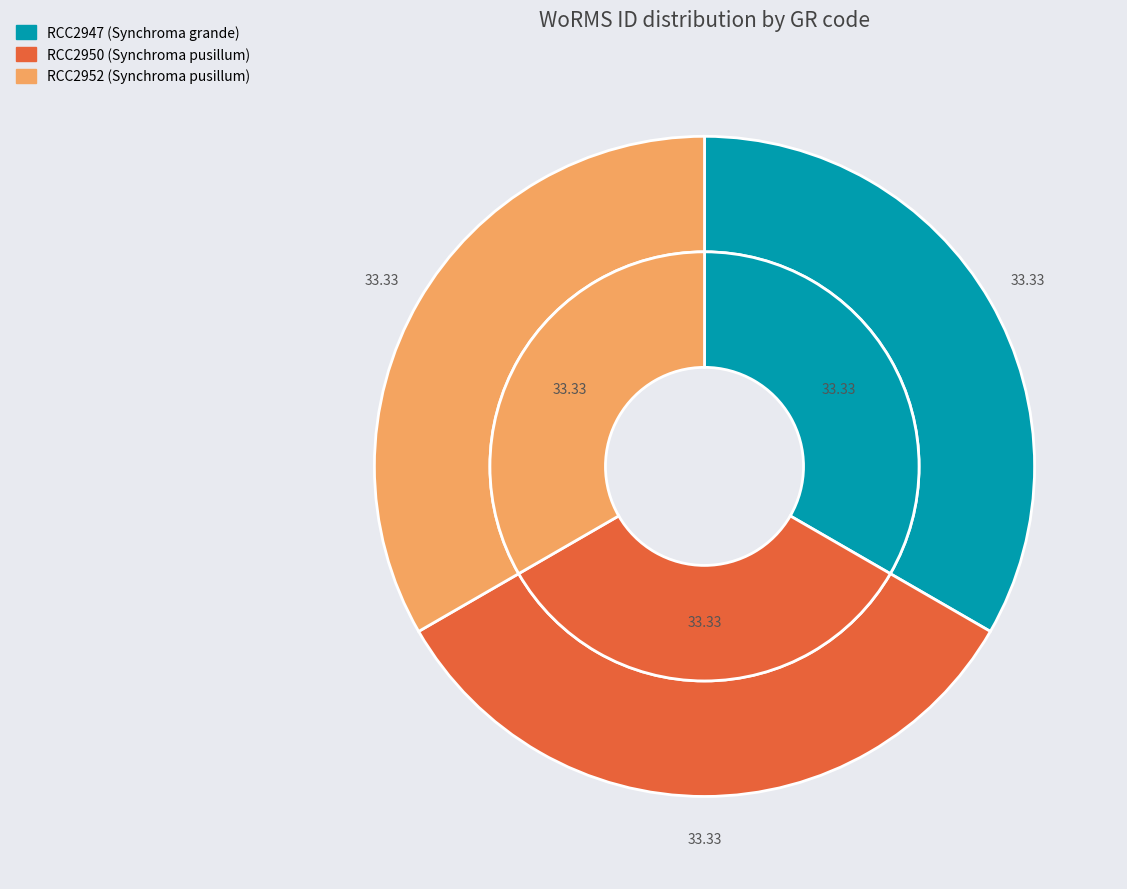

Does RCC2947 account for over 50% of the chart?

No